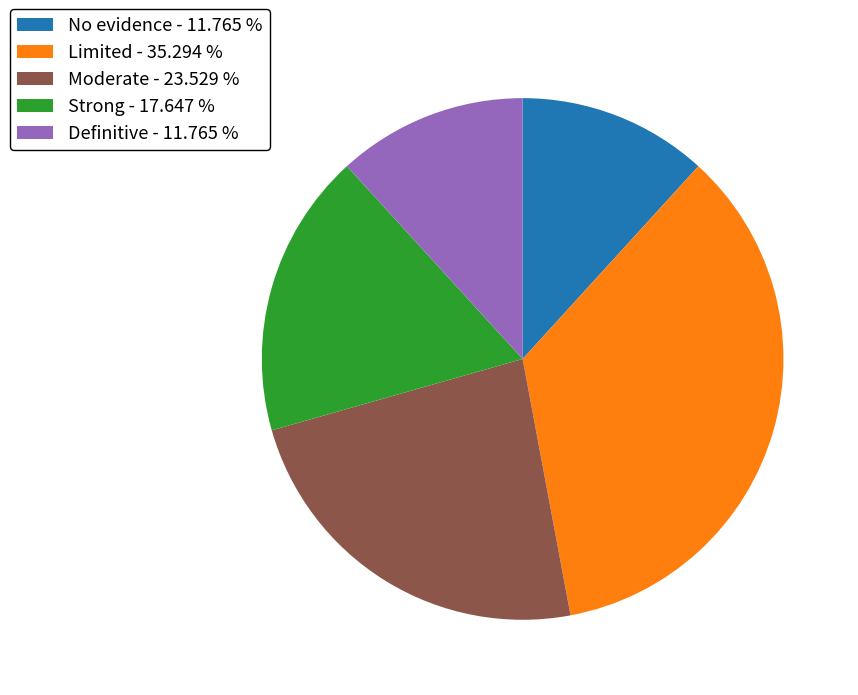

Does Limited account for over 50% of the chart?

No